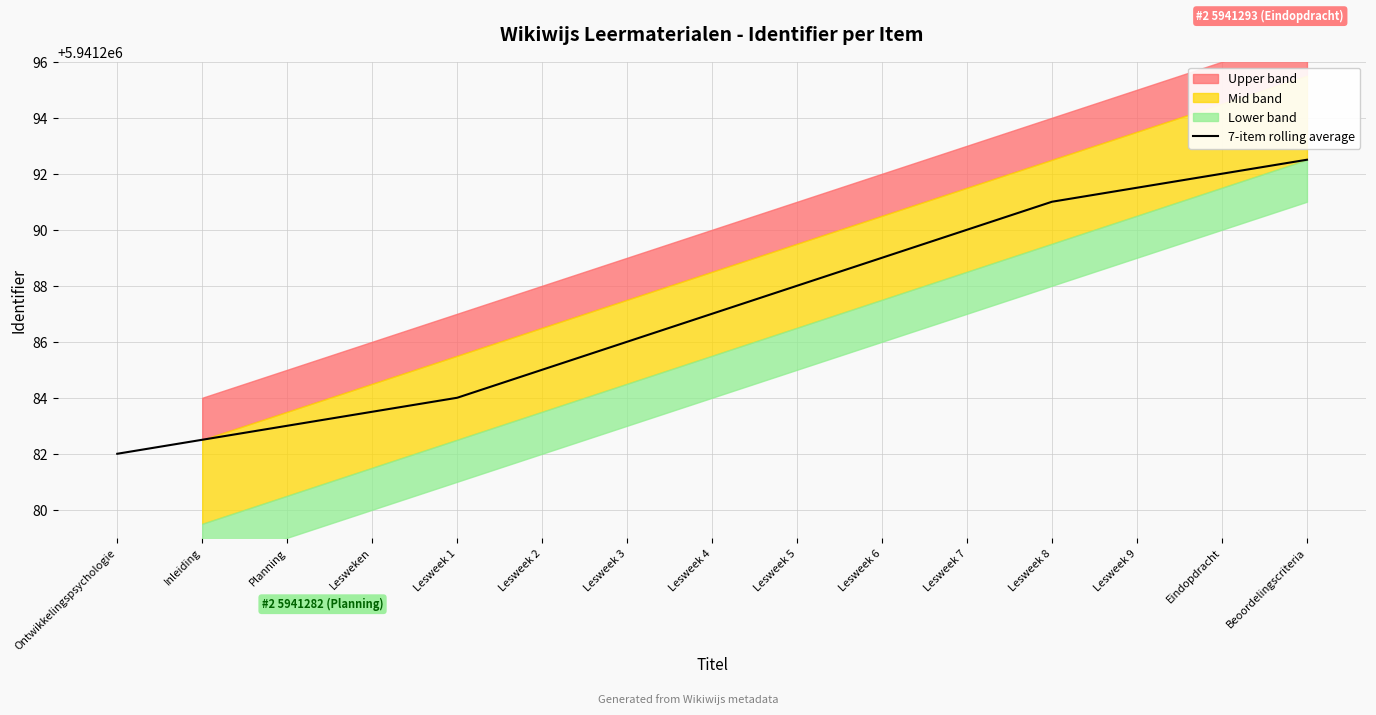

How many values exceed 5941287?

7